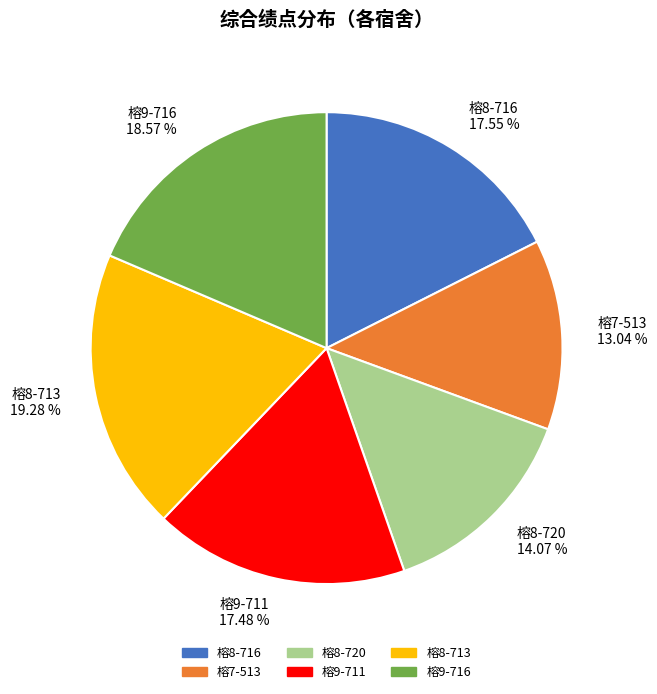

Is there any slice that represents more than half of the pie?

No